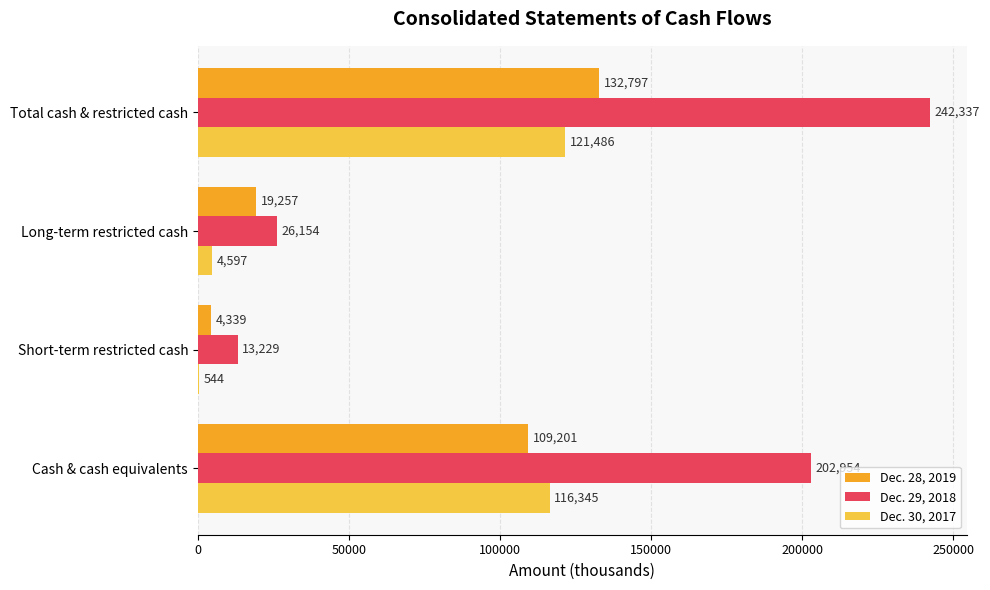

What is the sum of all Dec. 28, 2019 values?

265594